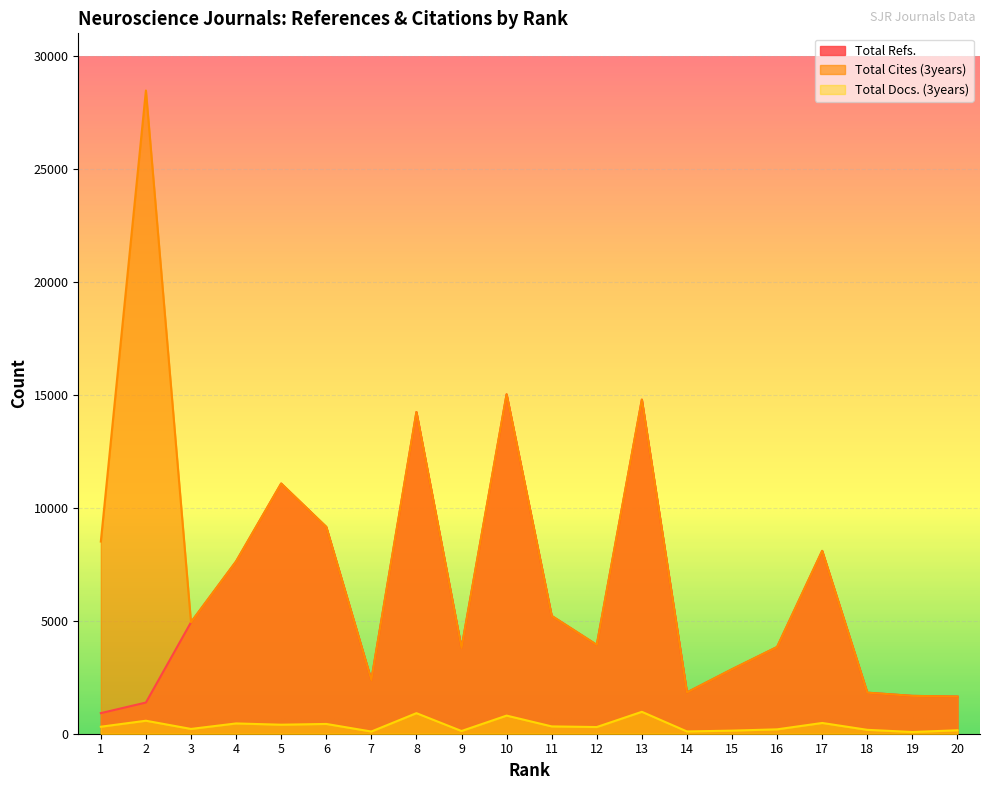

Where is Total Refs. nearest to the value 7967?

17